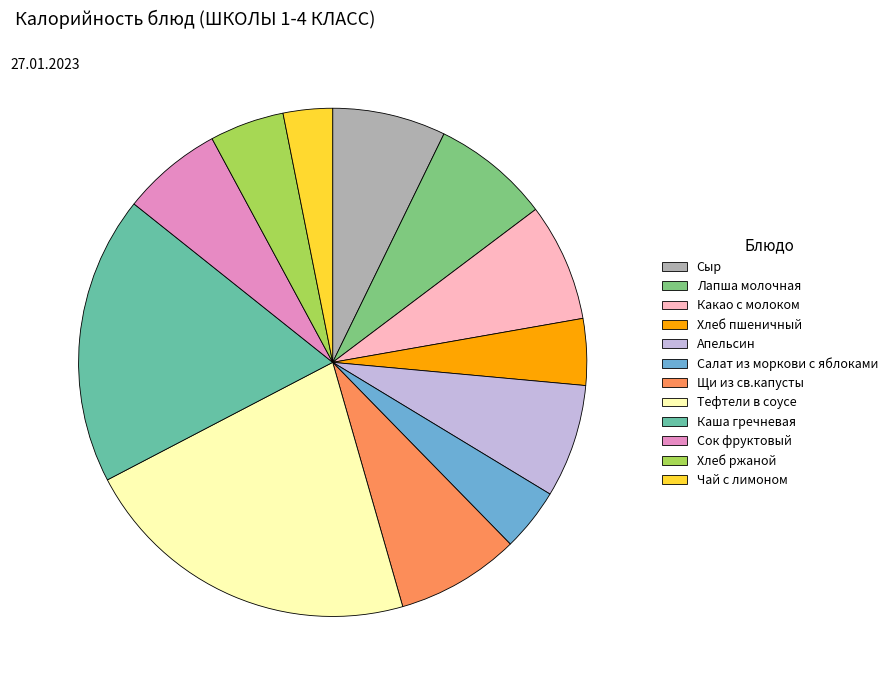

Is the sum of Щи из св.капусты and Хлеб ржаной greater than half?

No